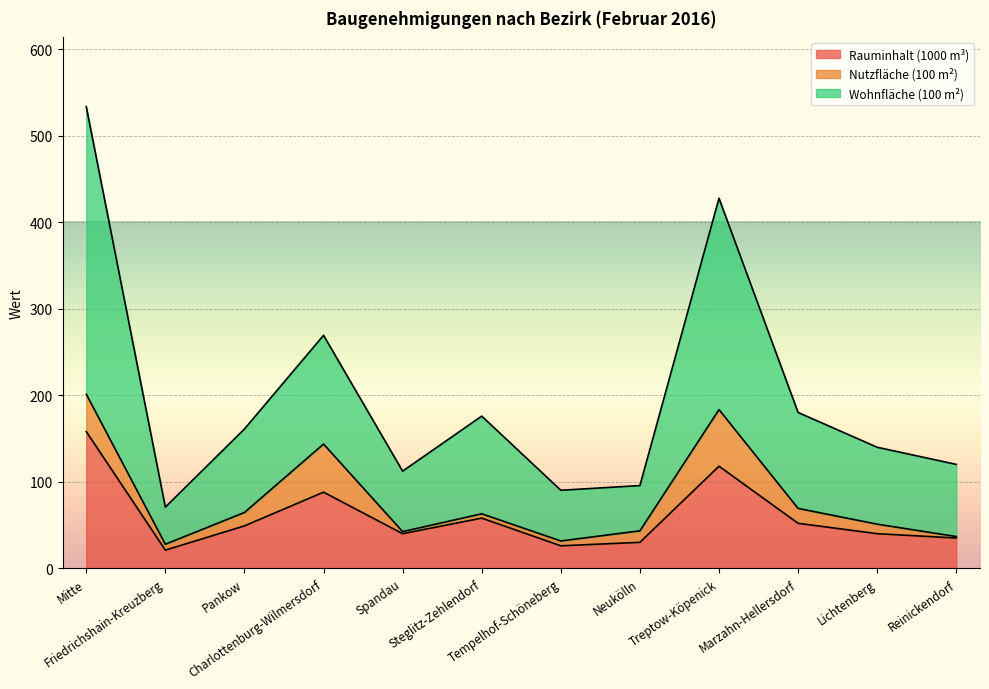

What position from the right is Pankow?

10